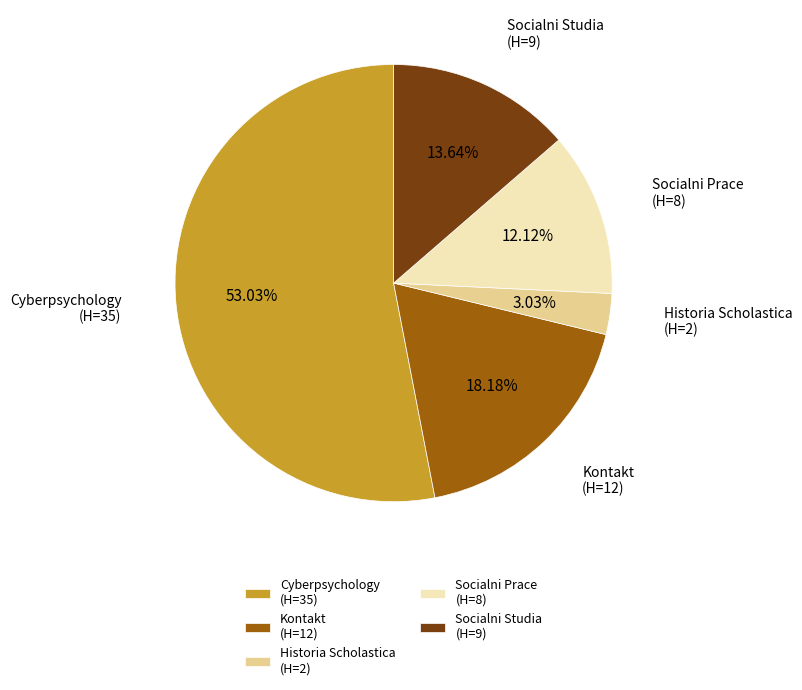

How many slices are in this pie chart?

5